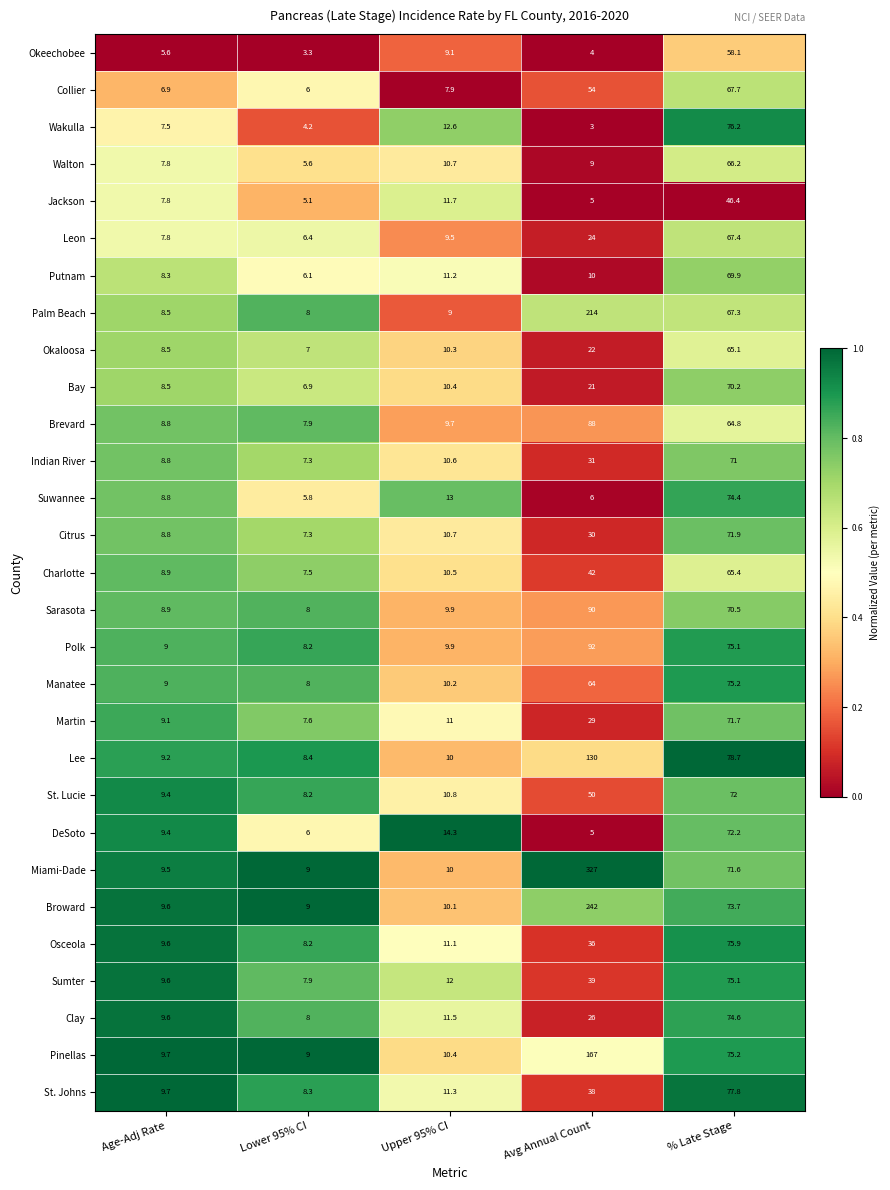

What is the greatest value displayed?

327.0